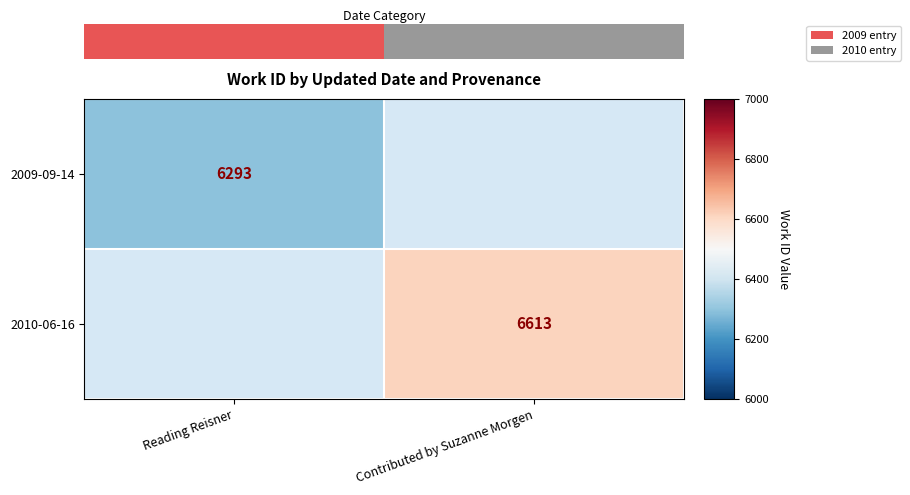

Rank the series by their maximum value, from lowest to highest.

2009-09-14, 2010-06-16